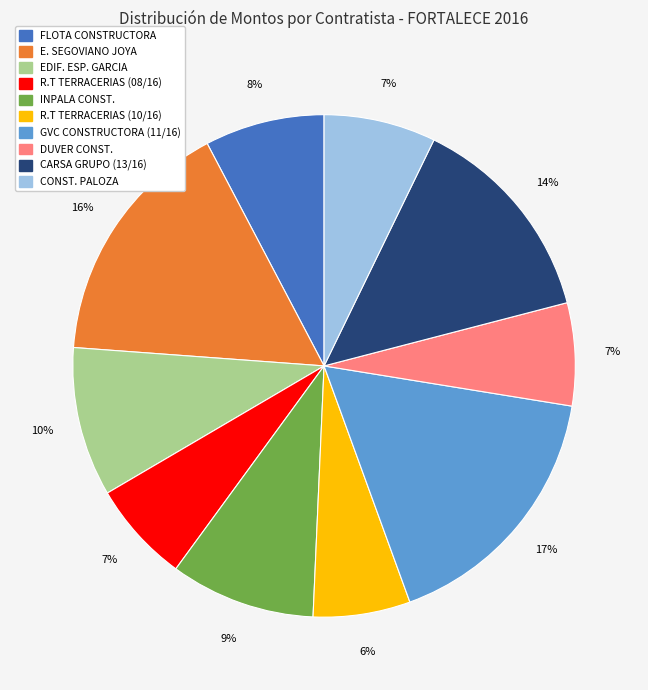

Is there a majority slice in this chart?

No